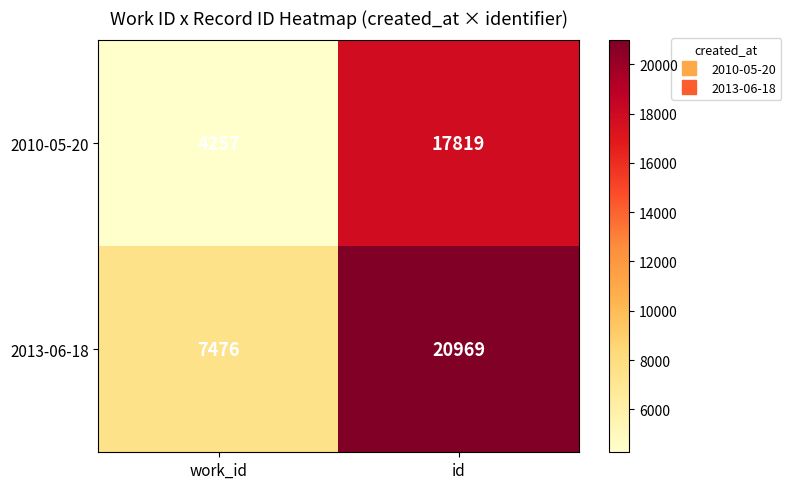

What is the difference between the 2013-06-18 values at work_id and id?

13493